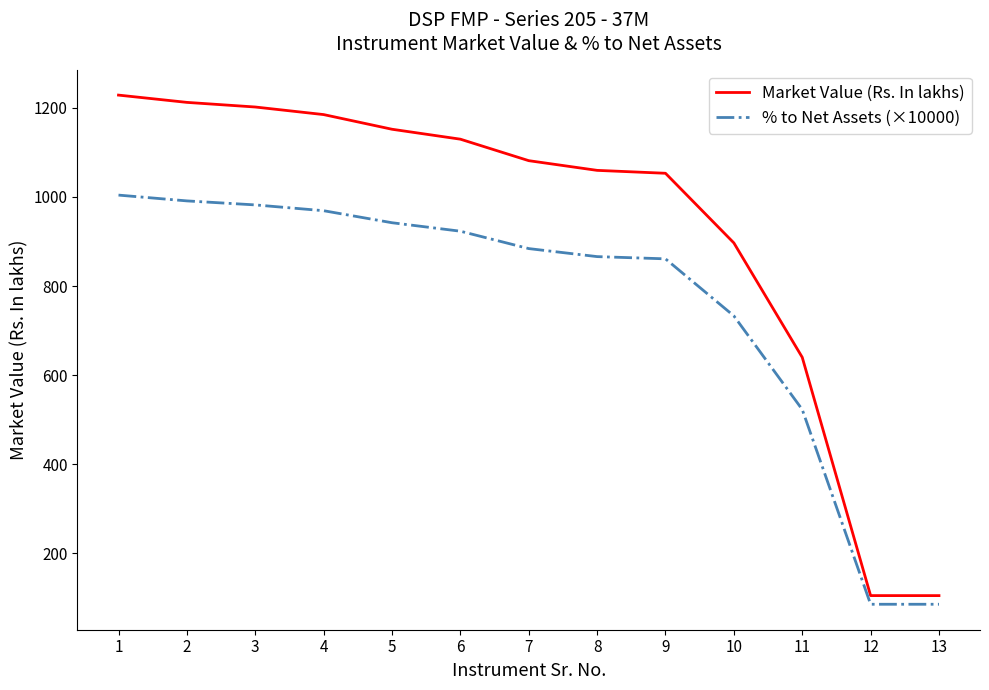

Is it true that Market Value (Rs. In lakhs) equals 1821.4 at 7?

False